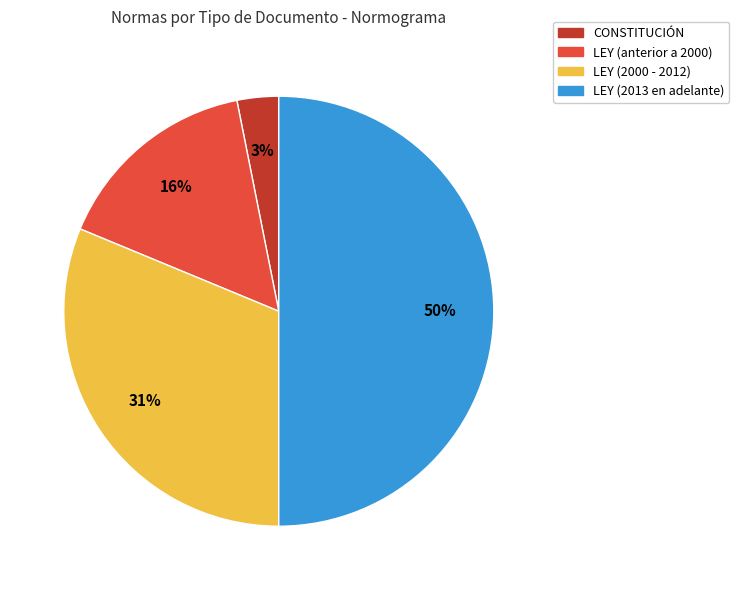

To the nearest percent, what is the difference between the largest and smallest slice percentages?

47%